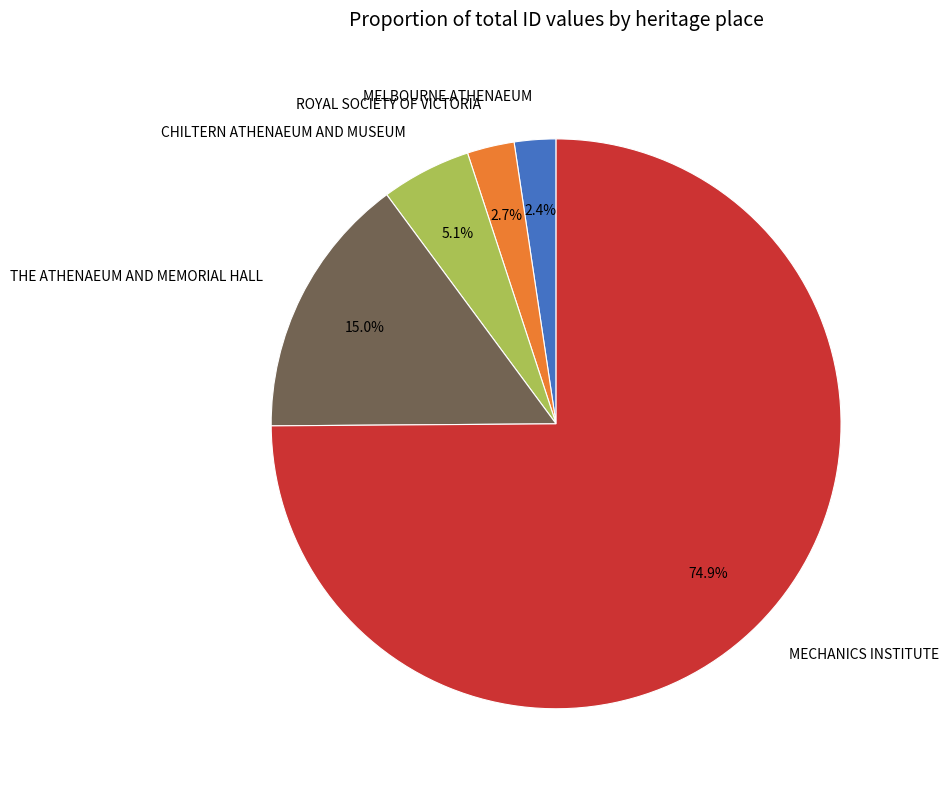

What is the ratio of the value at CHILTERN ATHENAEUM AND MUSEUM to the value at THE ATHENAEUM AND MEMORIAL HALL?

0.3